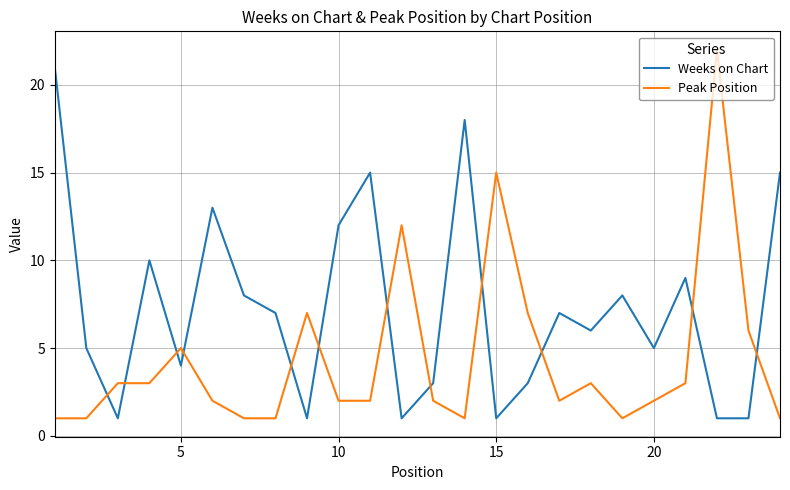

How many times do Weeks on Chart and Peak Position cross each other?

12